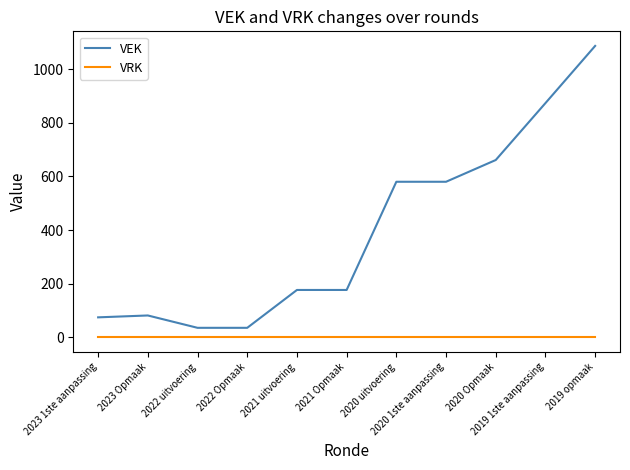

Rank the series by their maximum value, from highest to lowest.

VEK, VRK